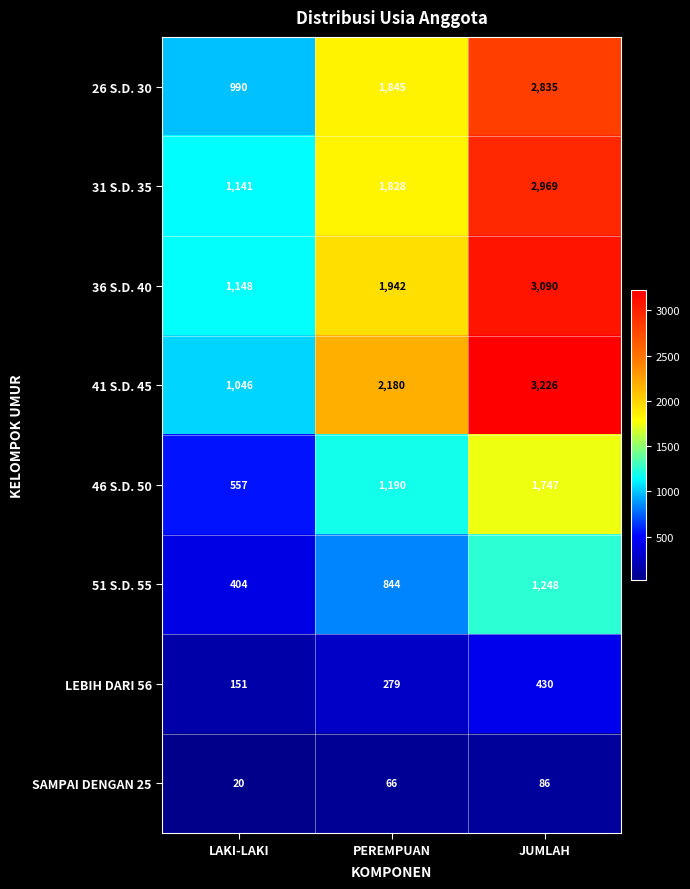

At which category is the sum across all series the highest?

JUMLAH